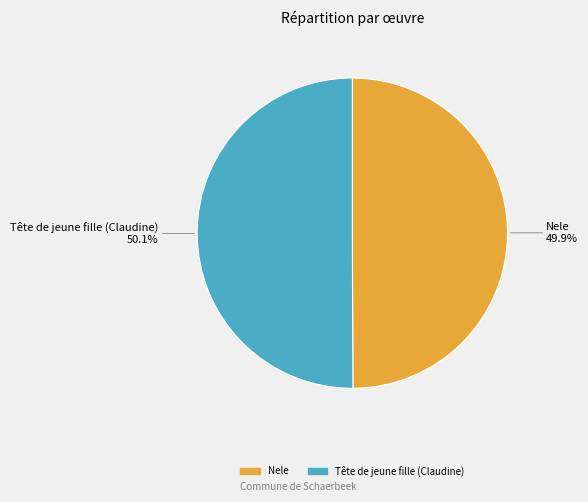

Is there any slice that represents more than half of the pie?

Yes